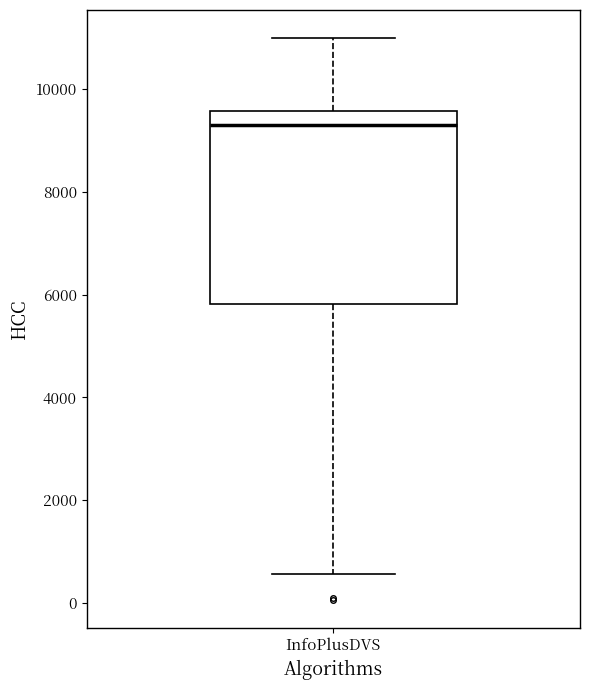

Transcribe this box plot: give where the median line is, the range the box spans, and where the two whiskers end, as read against the y-axis. The values are not printed on the chart, so give them approximately, as read against the axis.

median 9400, box 5800 to 9600, whiskers 600 to 11000